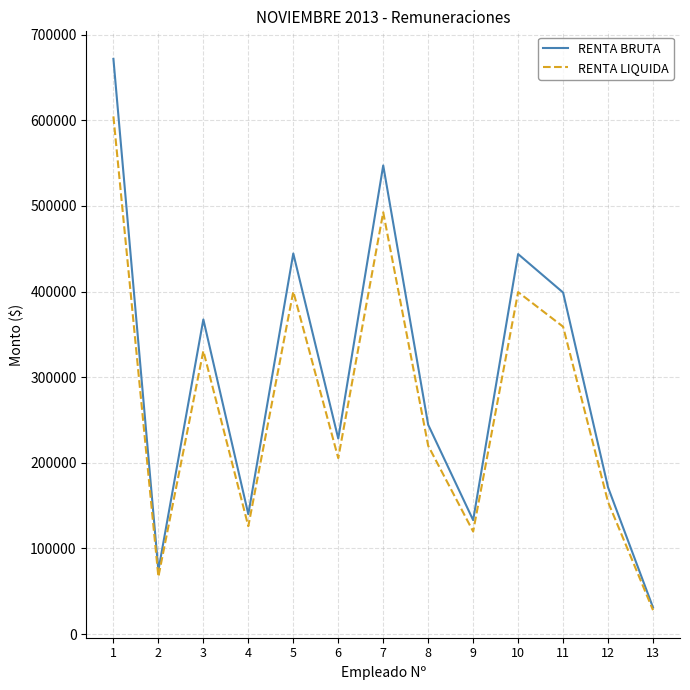

Which series has the largest range (max minus min)?

RENTA BRUTA